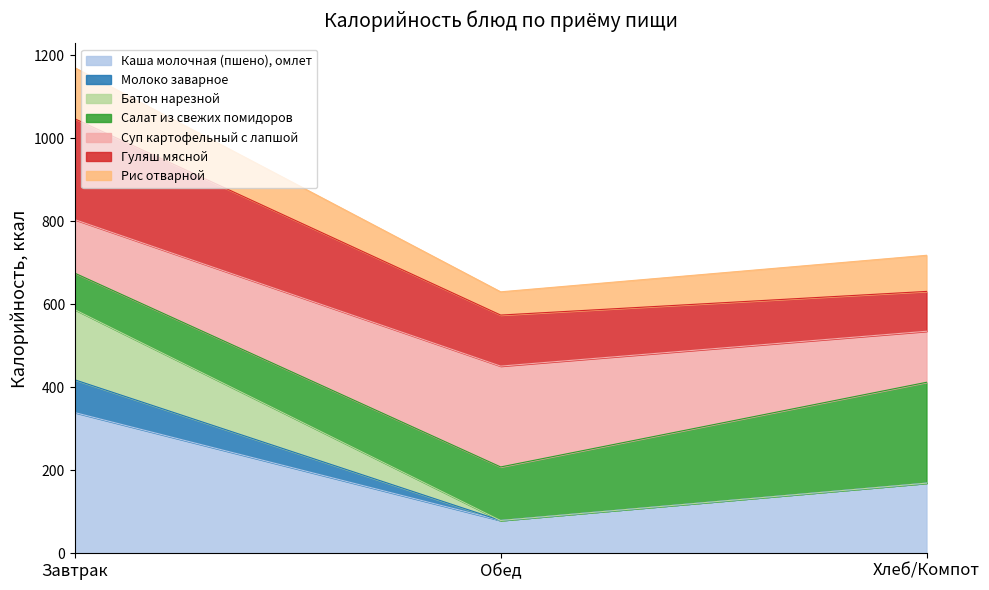

Which has a higher value, Завтрак or Хлеб/Компот?

Завтрак